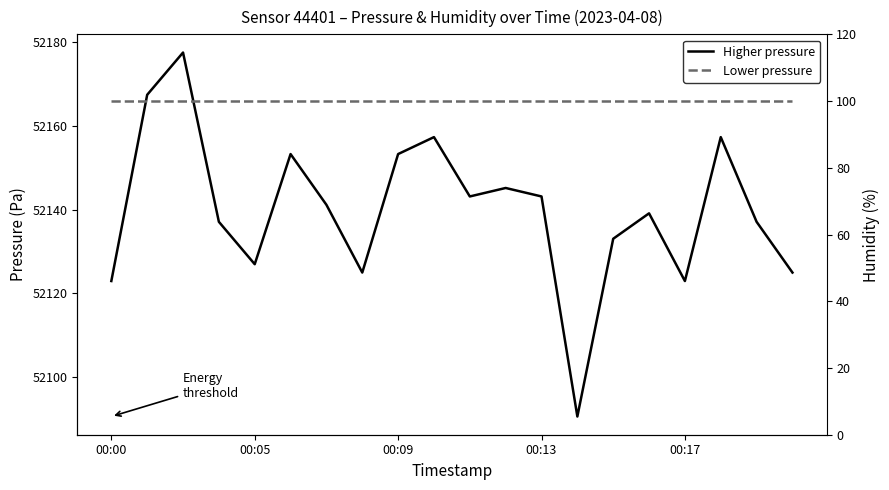

At which label is humidity closest to 100?

00:00